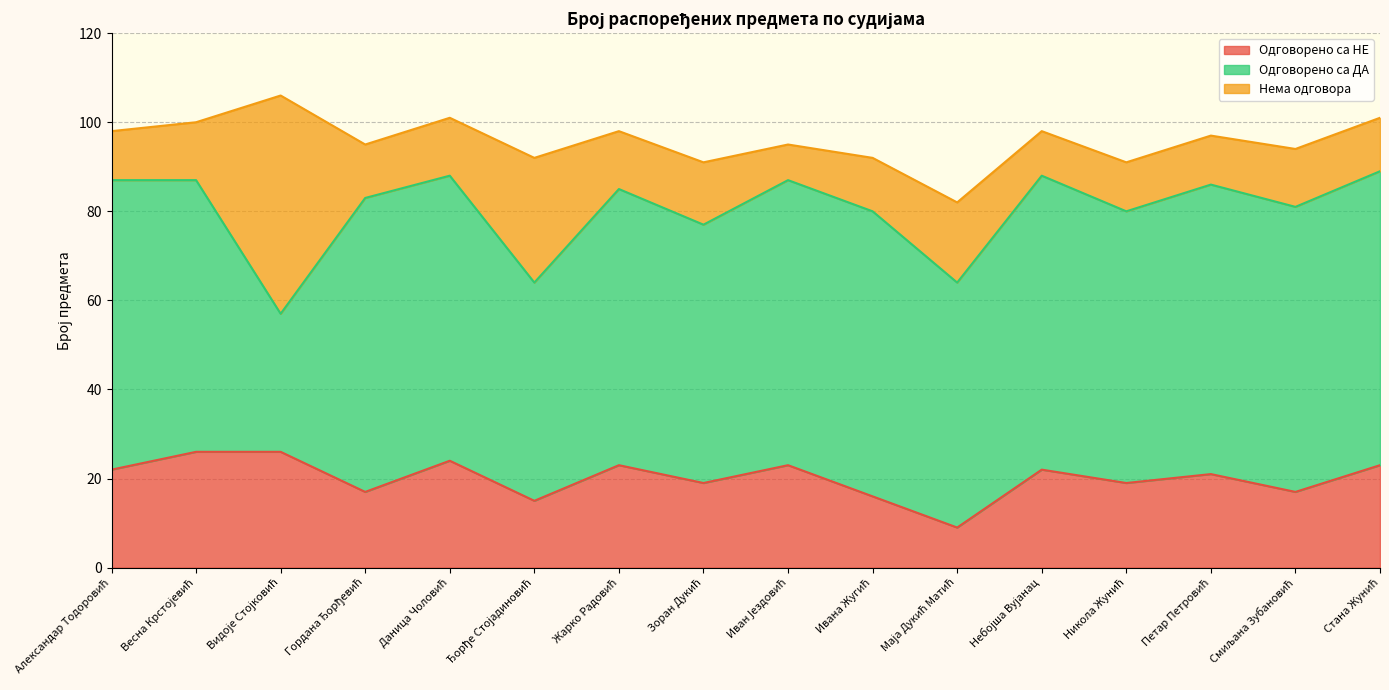

What is the value of the Одговорено са НЕ point at the 5th from the left?

24